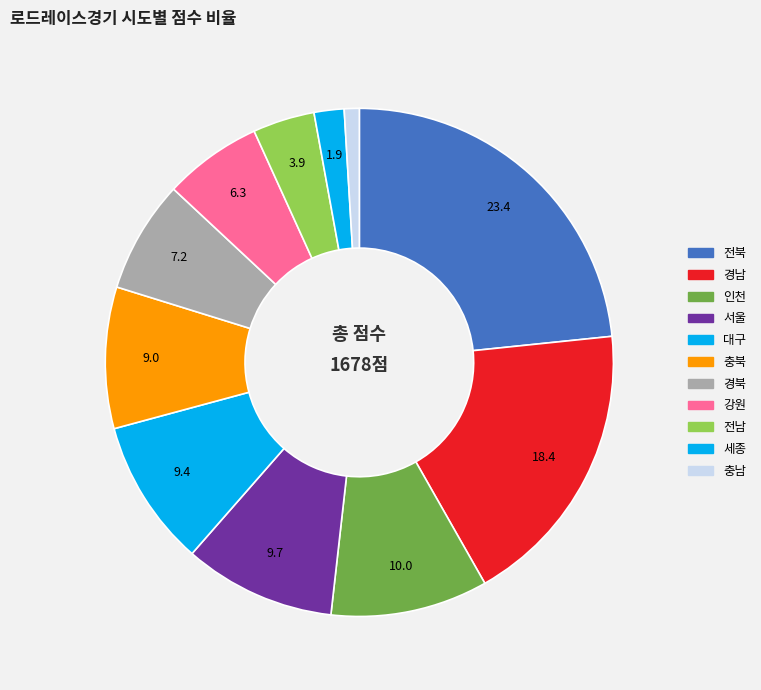

To the nearest percent, what is the difference between the 전남 and 경남 slice percentages?

14%